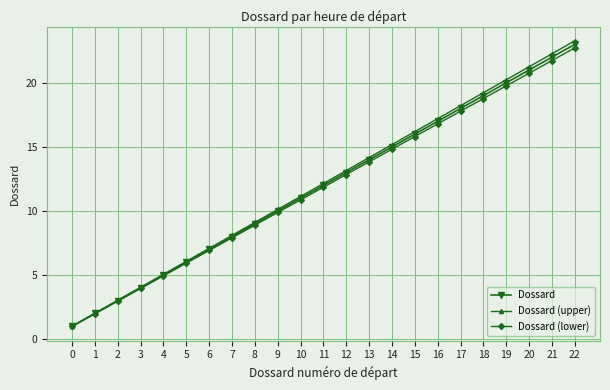

Which series has the largest range (max minus min)?

Dossard (upper)